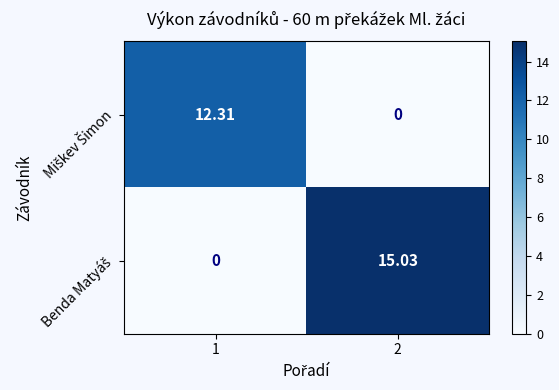

How many categories are shown in the chart?

2